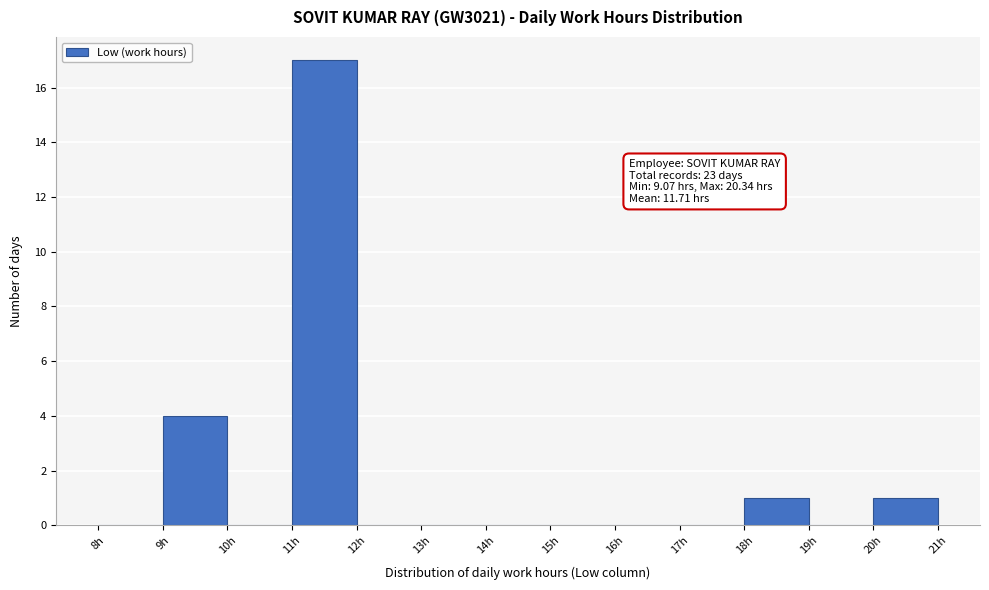

Over which range of the x-axis is the bar tallest?

11 to 12